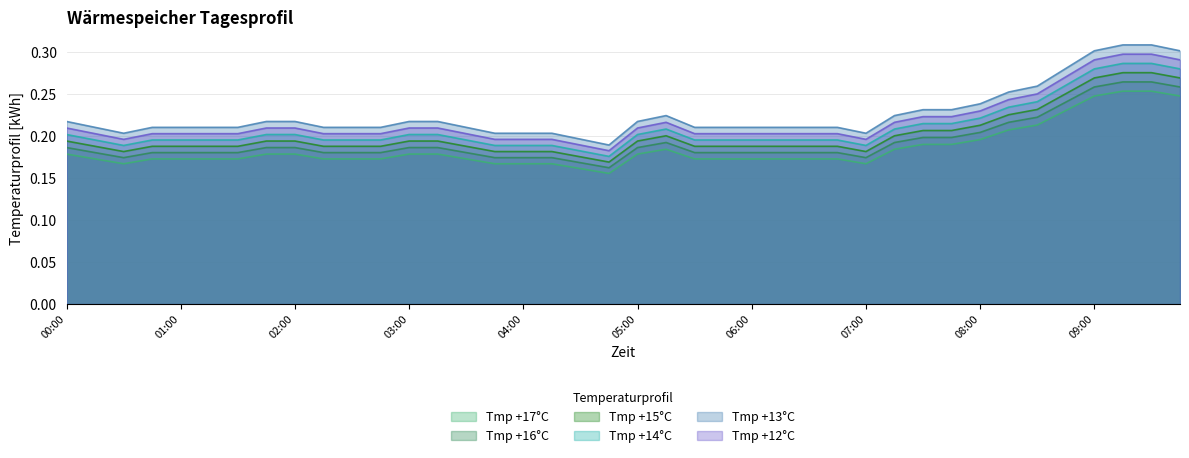

The Tmp +14°C series shows 0.4 at 08:15. True or false?

False